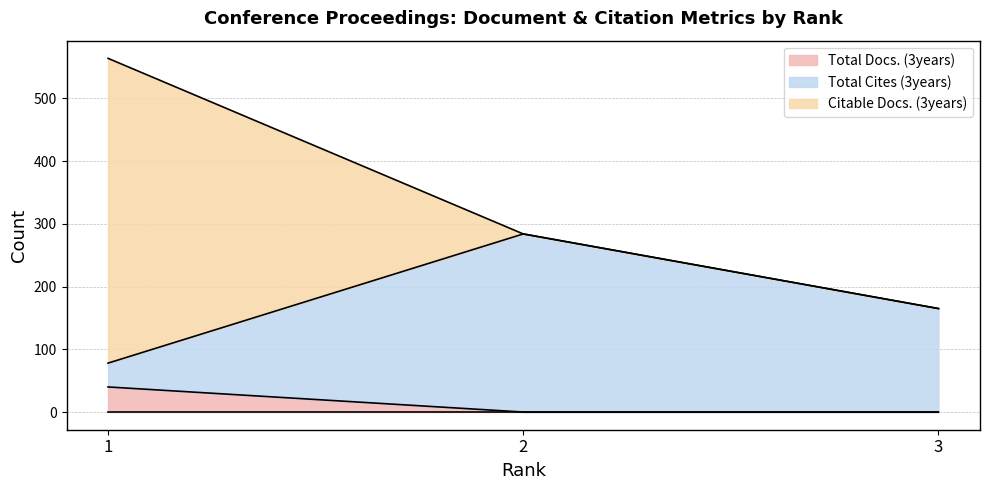

Reading left to right, transcribe the values for Total Docs. (3years).

40	0	0